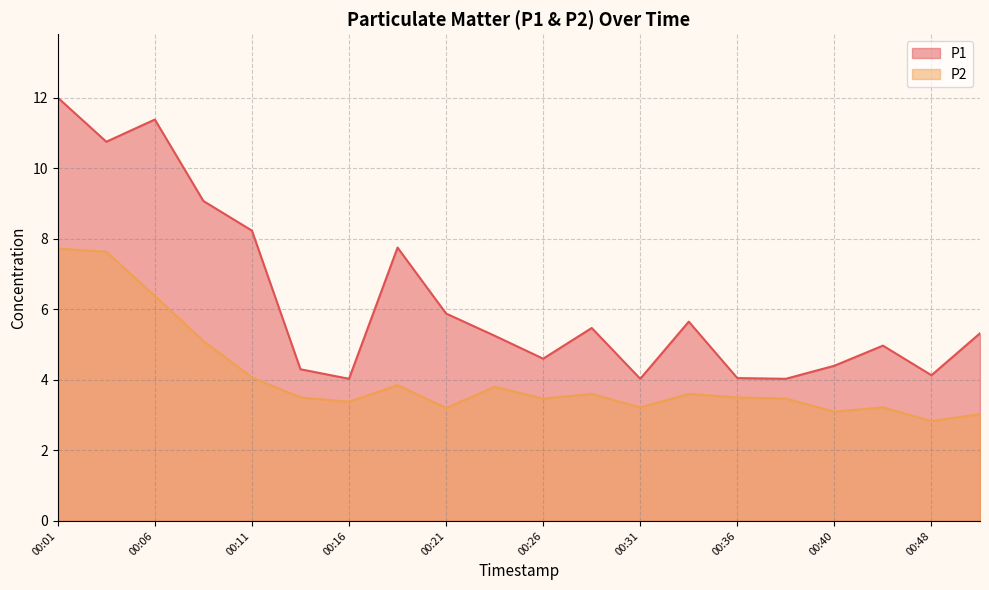

Where is the first local maximum for P2?

00:18